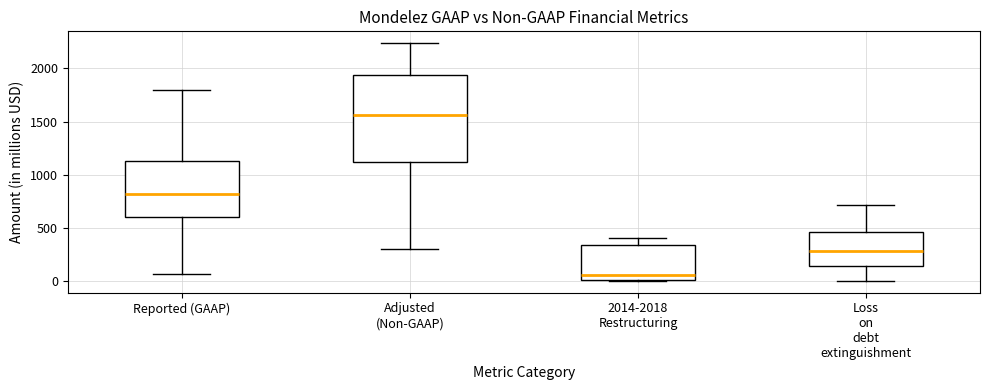

Where does the median line of the box for 2014-2018 Restructuring sit on the y-axis? The values are not printed on the chart, so give them approximately, as read against the axis.

50